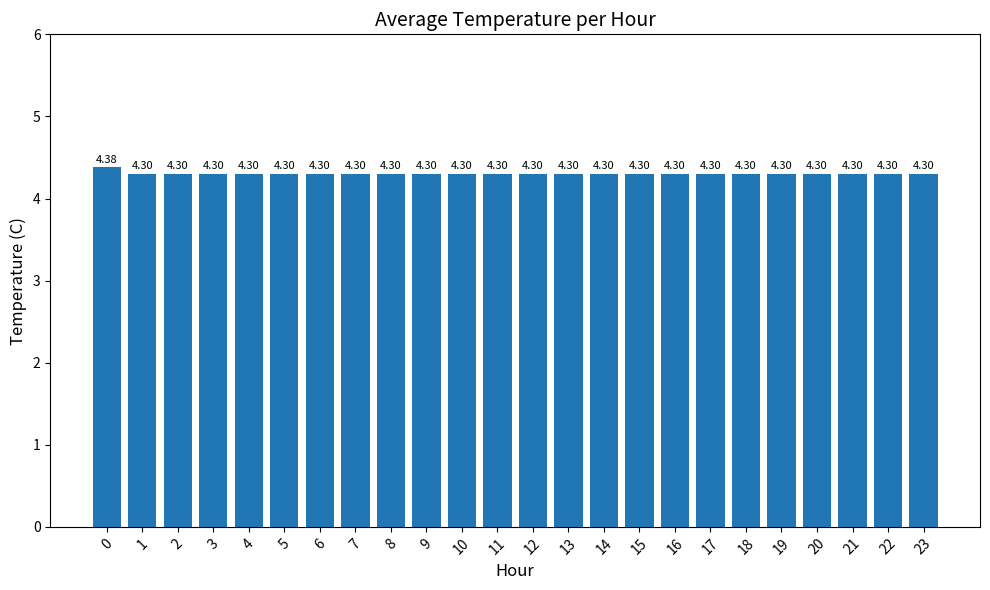

What is the maximum value shown in the chart?

4.4